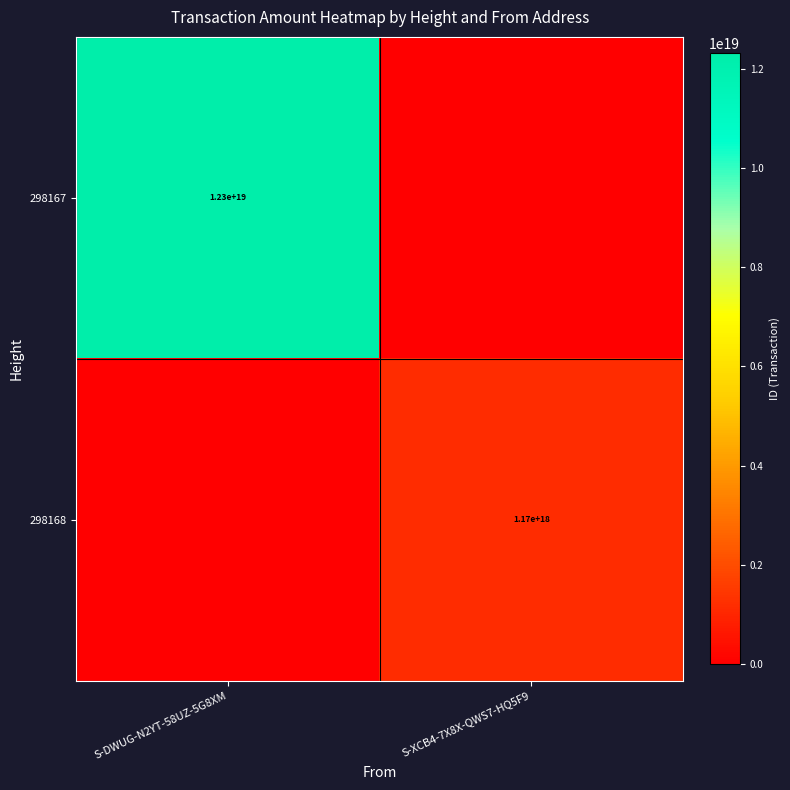

Is it true that 298168 equals 1170000000000000000 at S-XCB4-7X8X-QWS7-HQ5F9?

True